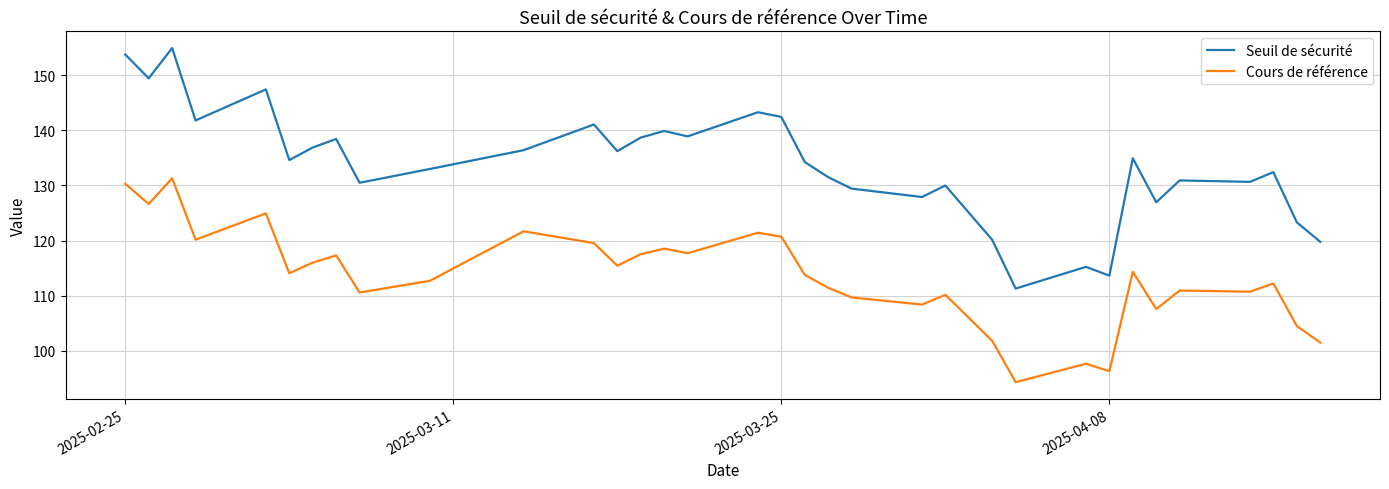

Which series has the largest range (max minus min)?

Seuil de sécurité